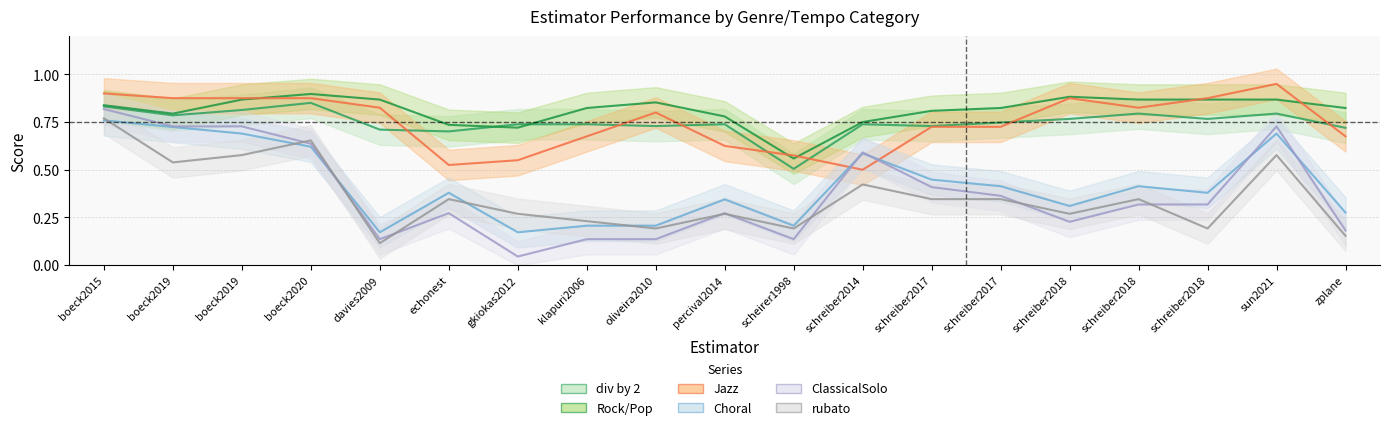

What are all the series names shown in the legend?

div by 2, Rock/Pop, Choral, Jazz, ClassicalSolo, rubato